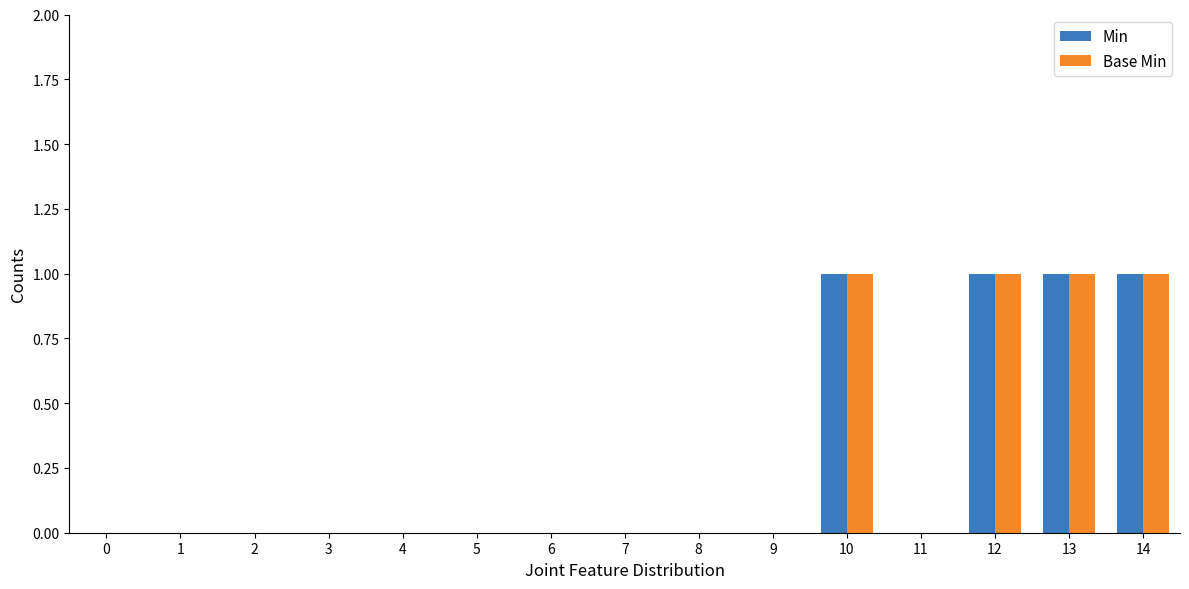

What is the sum of all Min values?

4